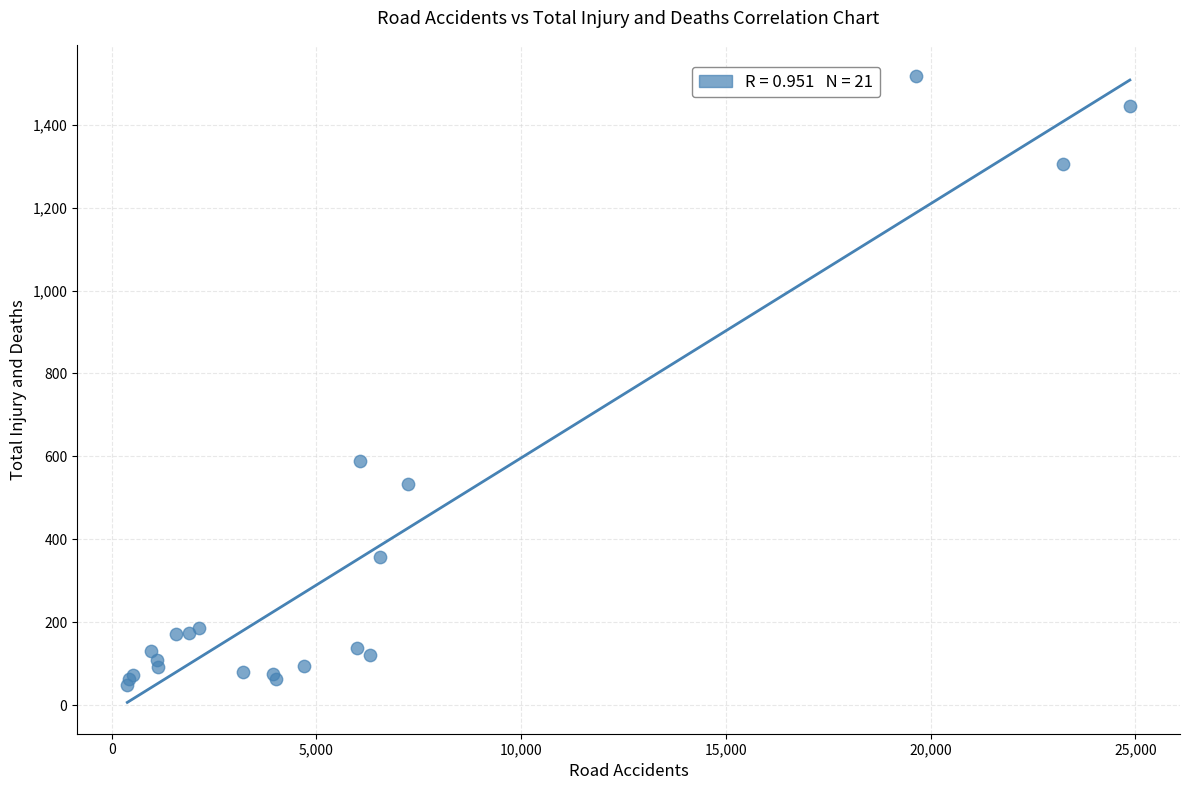

What Y value in the scatter plot is closest to 783?

590